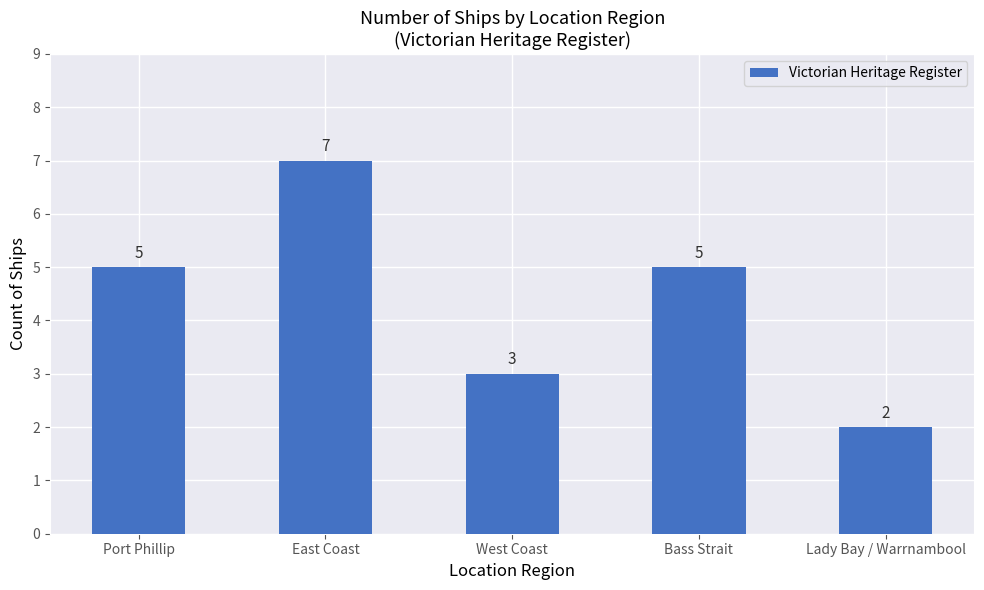

How many values are between 3 and 5?

3